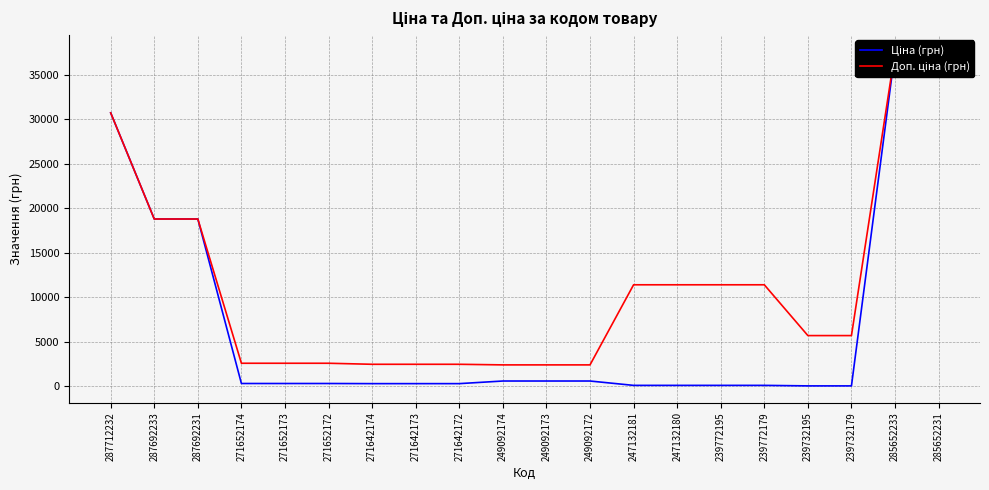

True or false: Доп. ціна (грн) and Ціна (грн) cross at least once.

False